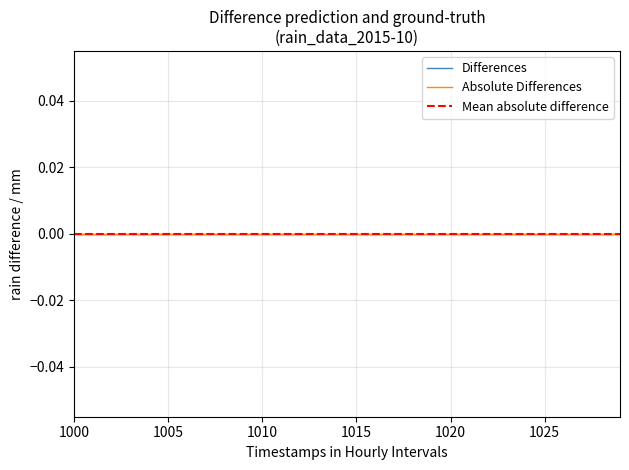

True or false: raw_rain has more than 0 interior local peaks.

False